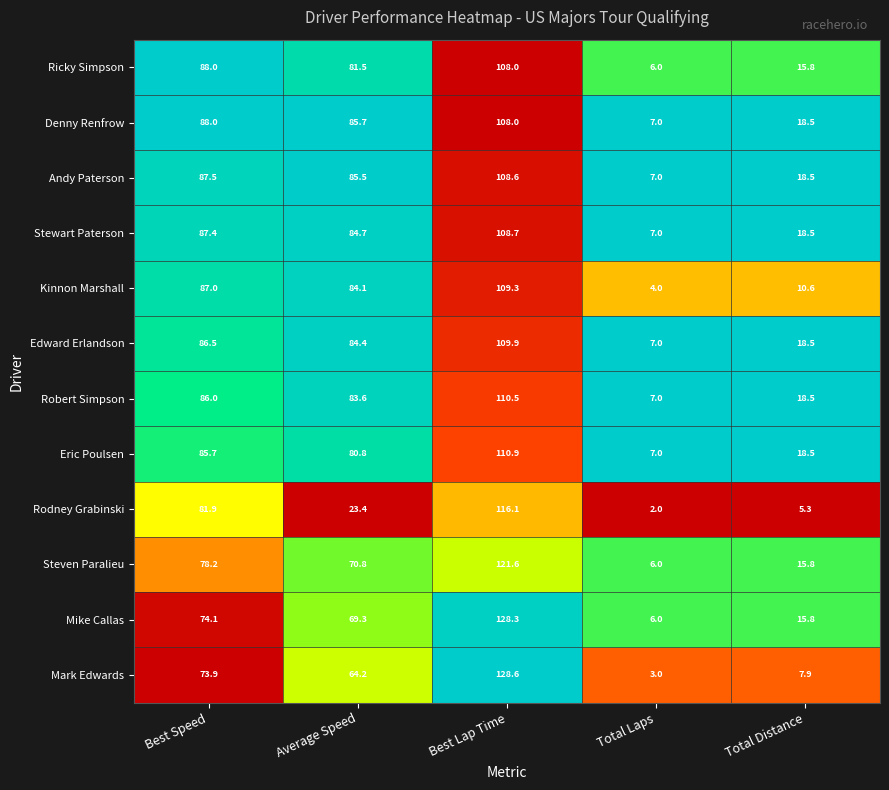

What is the sum of the Stewart Paterson values at Total Laps and Total Distance?

25.5